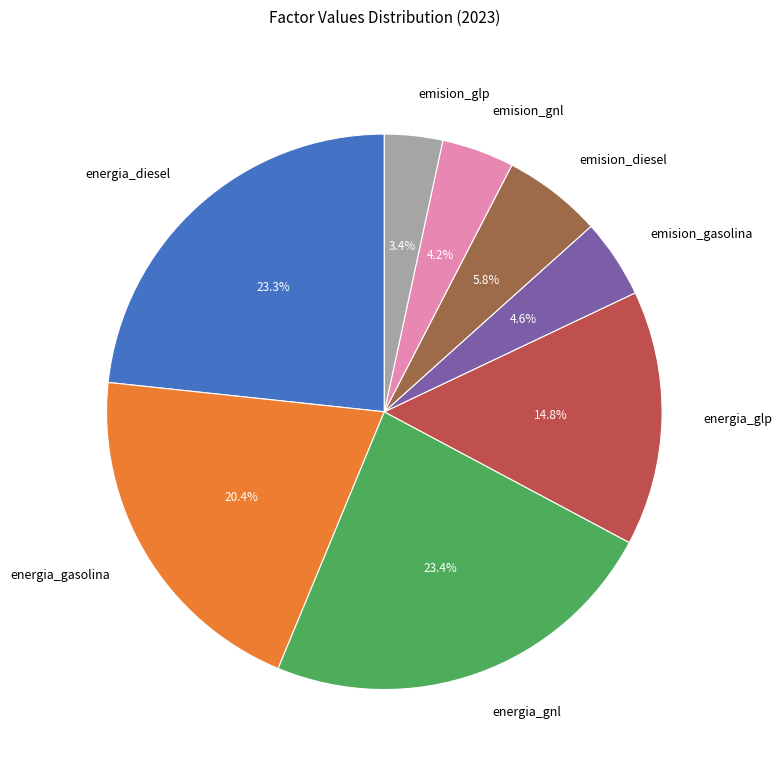

To the nearest percent, what is the difference between the largest and smallest slice percentages?

20%